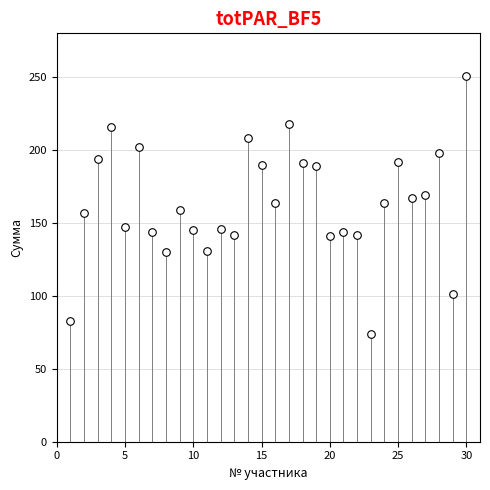

What is the range of X values (max minus min)?

29